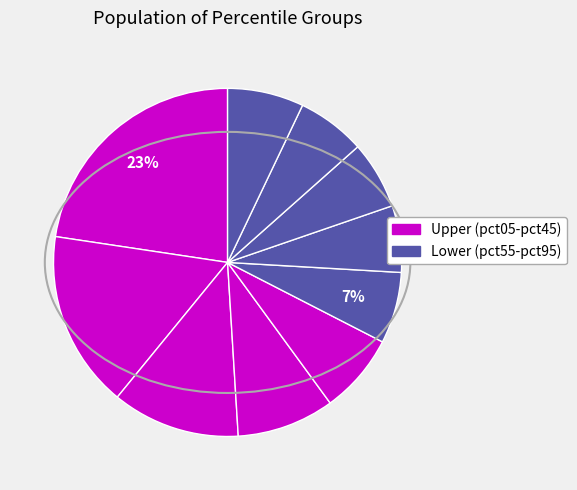

How many segments does this pie chart have?

10